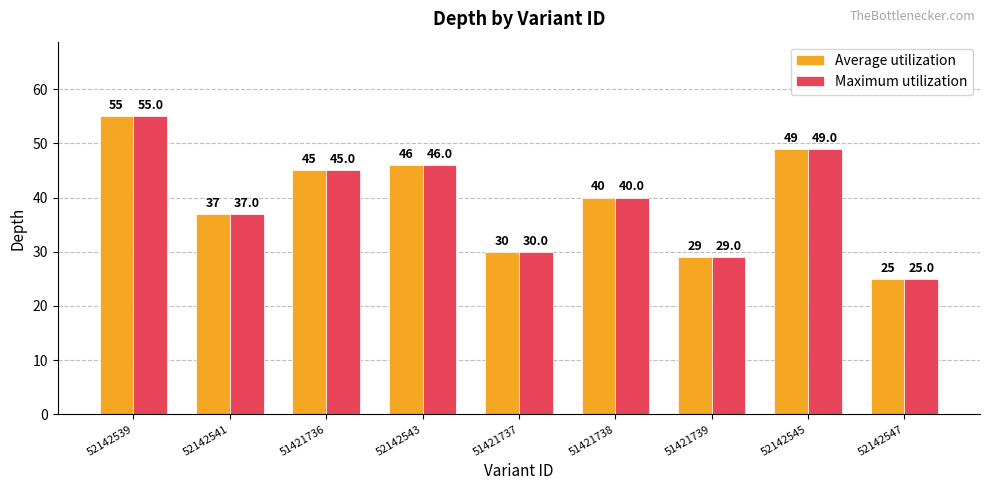

Reading left to right, transcribe all the data shown in this chart.

Average utilization: 52142539=55	52142541=37	51421736=45	52142543=46	51421737=30	51421738=40	51421739=29	52142545=49	52142547=25
Maximum utilization: 52142539=55	52142541=37	51421736=45	52142543=46	51421737=30	51421738=40	51421739=29	52142545=49	52142547=25